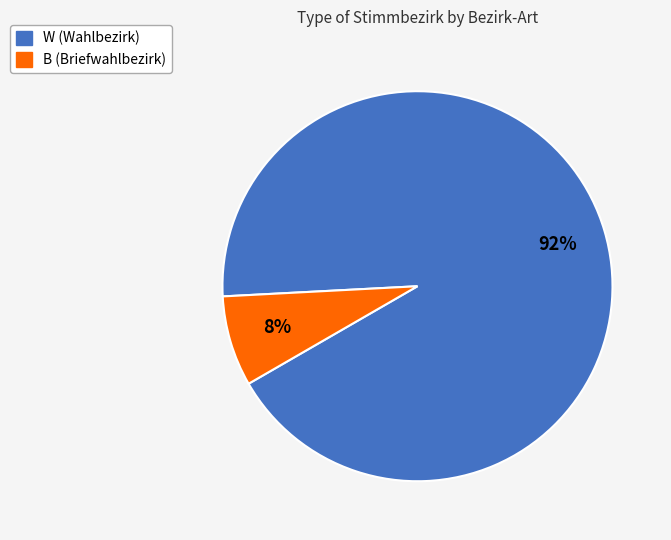

To the nearest percent, what is the average slice percentage?

50%